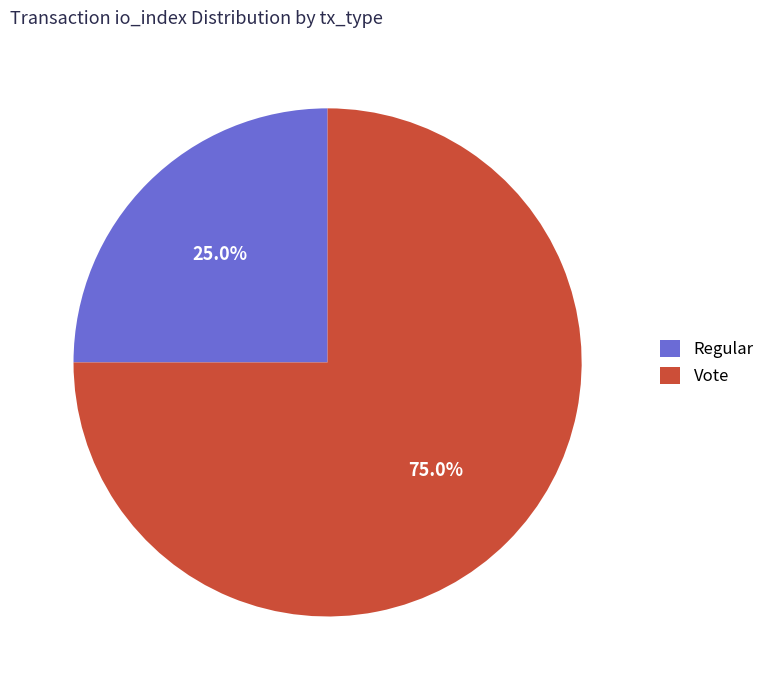

Is there any slice that represents more than half of the pie?

Yes